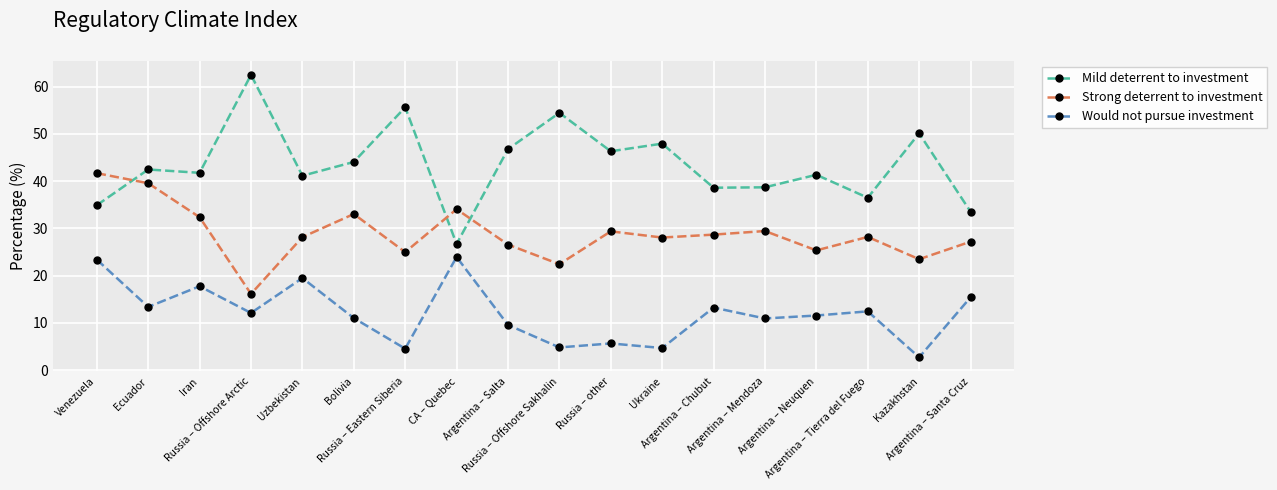

Does the chart have visible grid lines?

Yes